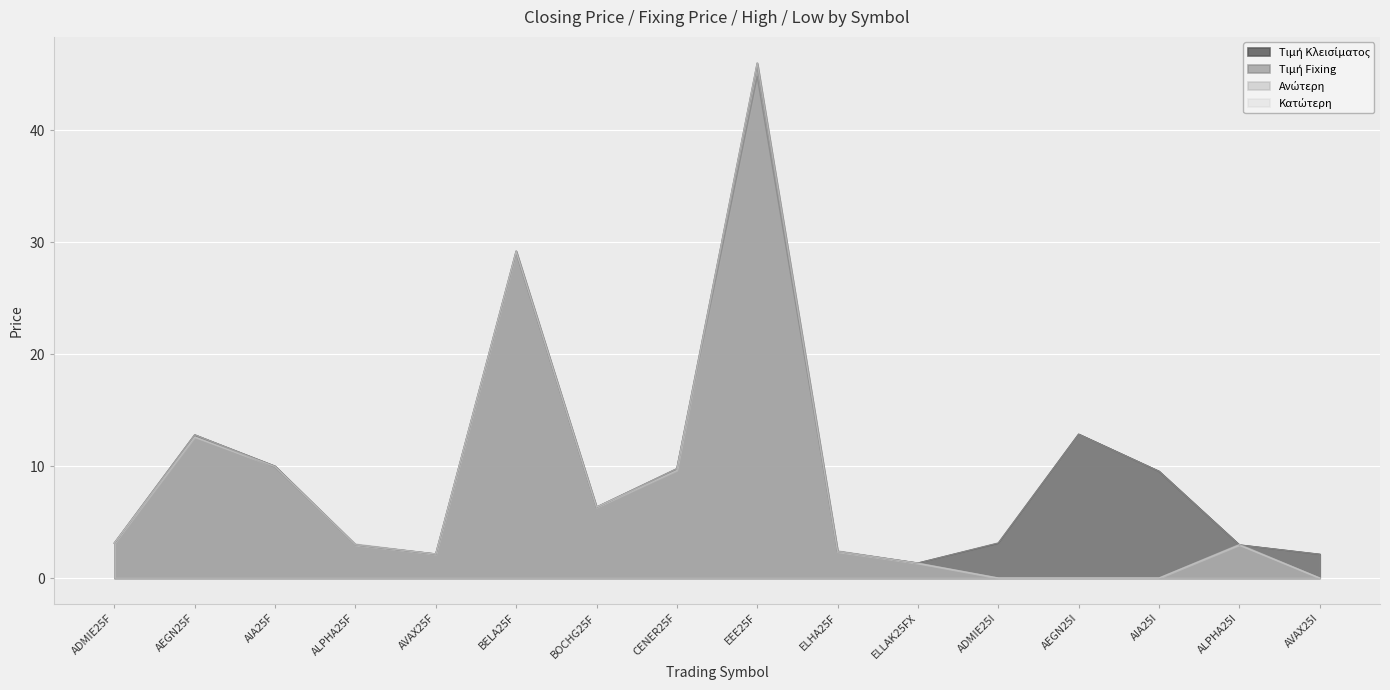

What is the label of the 9th point from the right?

CENER25F